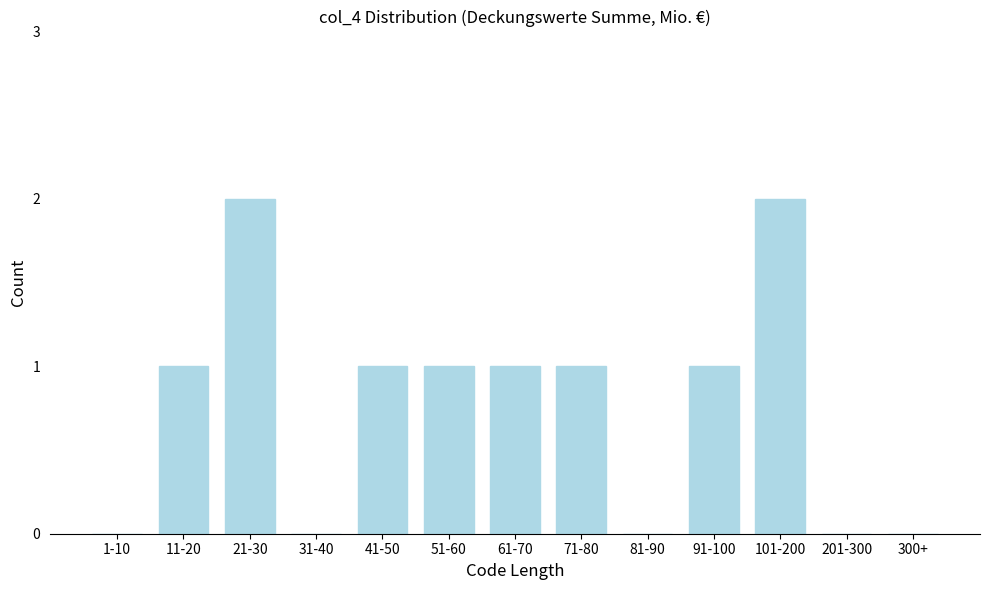

Reading left to right, extract all data points from this chart.

1-10=0	11-20=1	21-30=2	31-40=0	41-50=1	51-60=1	61-70=1	71-80=1	81-90=0	91-100=1	101-200=2	201-300=0	300+=0